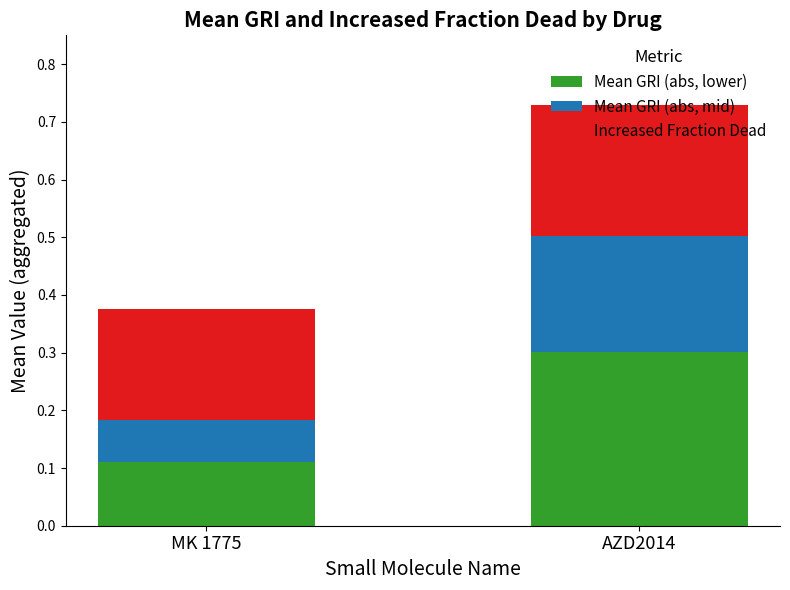

What is the sum of the Mean GRI (abs, lower) values at MK 1775 and AZD2014?

0.4